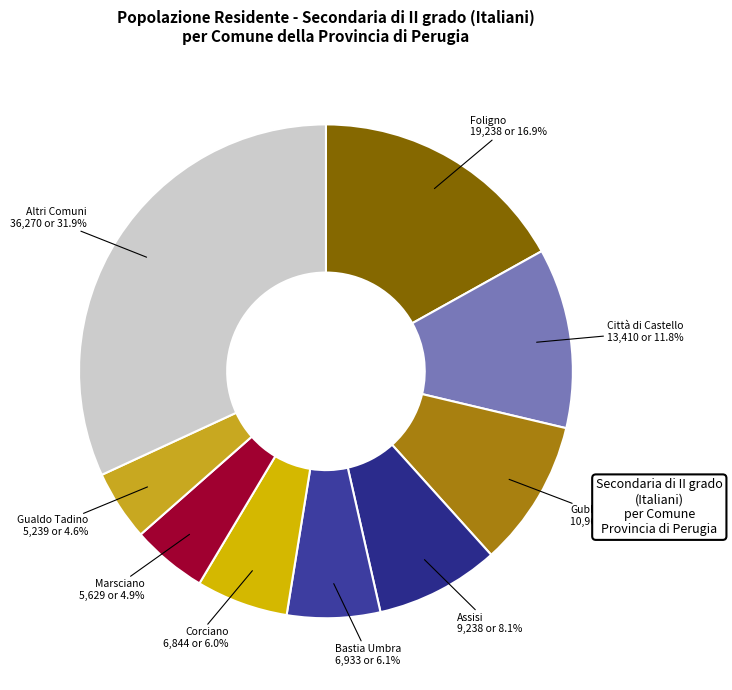

Does any single category account for the majority?

No